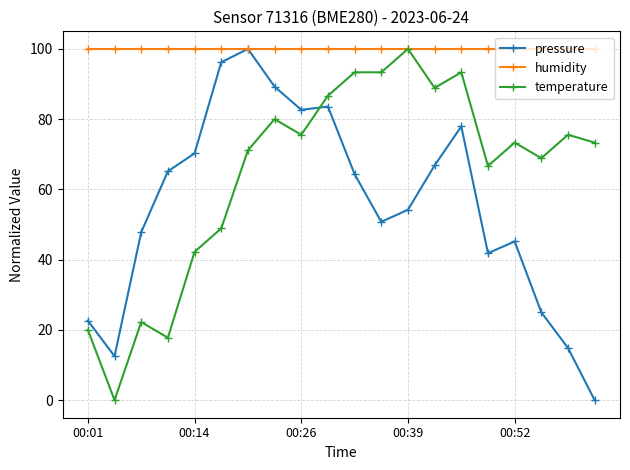

How many values in the pressure series are below 64?

10